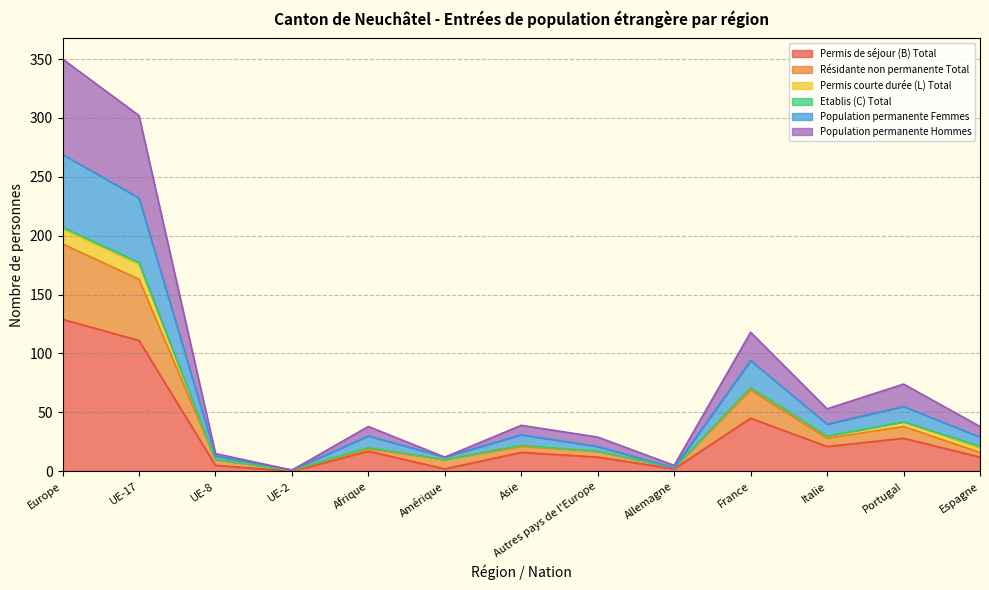

True or false: Population permanente Femmes has a value of 11 at Asie.

False